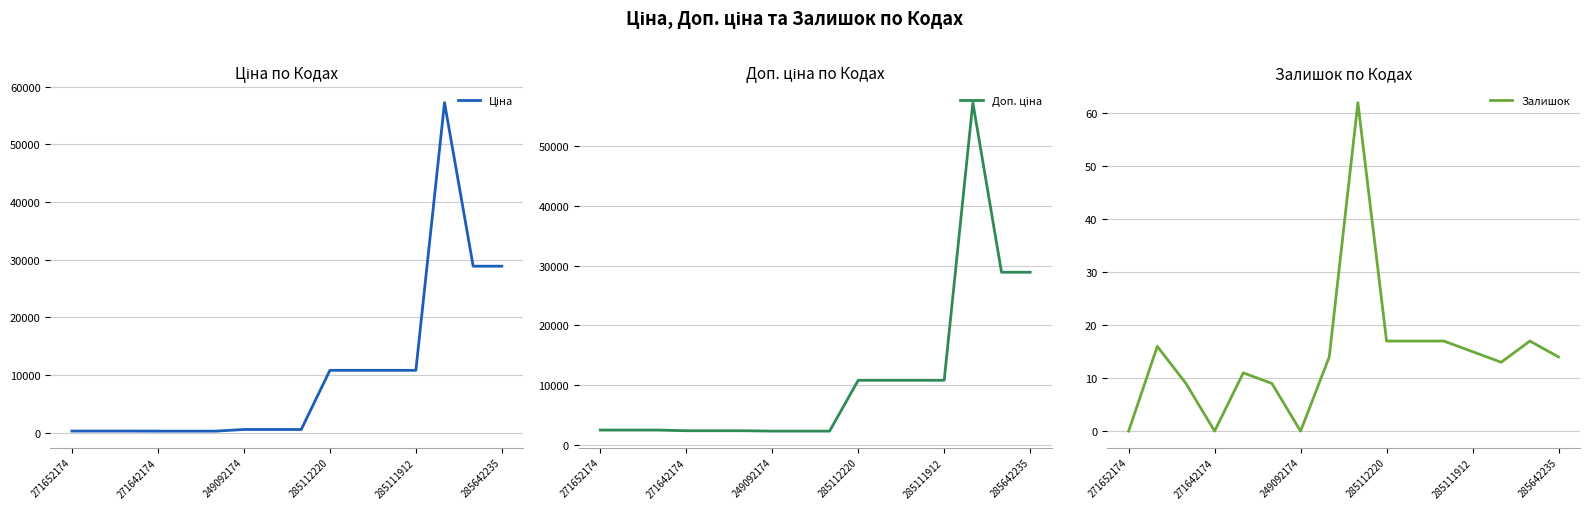

Read the Доп. ціна value at 11.

10840.1